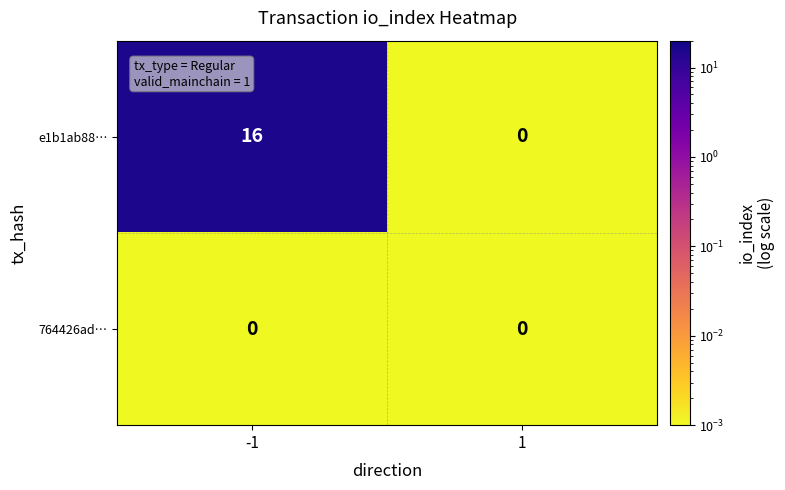

Which series has the widest spread of values?

e1b1ab88…